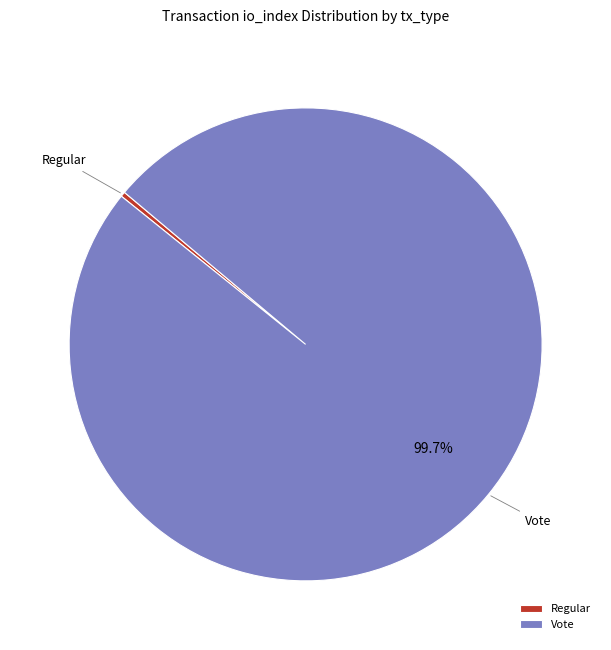

Combined, do Vote and Regular account for over 50%?

Yes